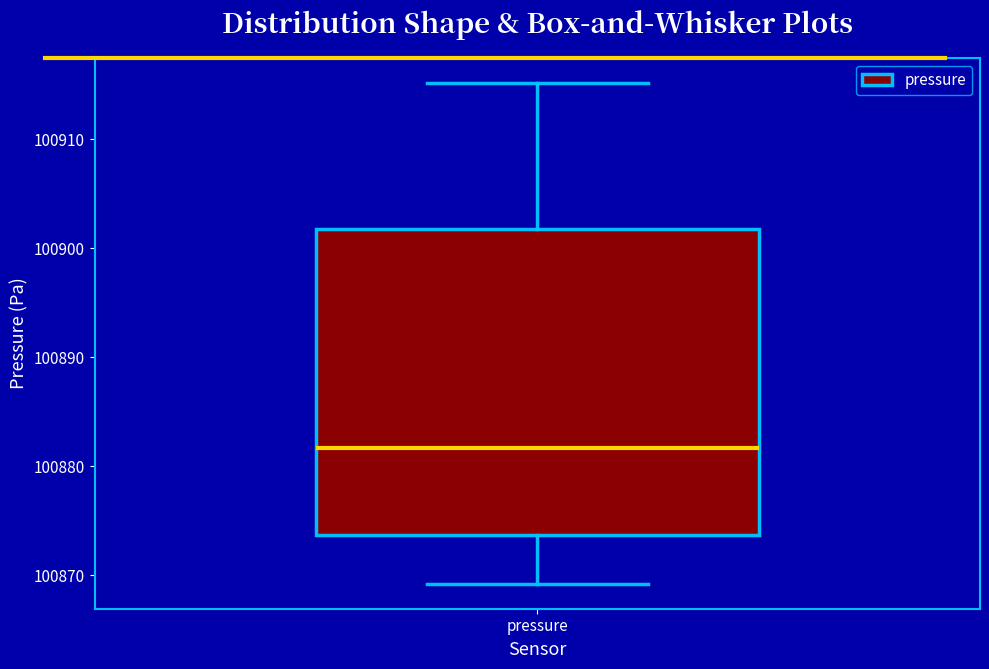

Read this box plot against the y-axis: the position of the median line, the range covered by the box, and the ends of both whiskers. The values are not printed on the chart, so give them approximately, as read against the axis.

median 100882, box 100874 to 100902, whiskers 100869 to 100915